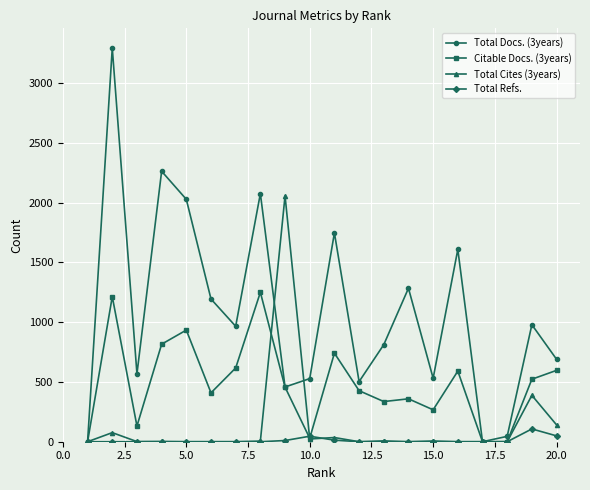

What are all the series names shown in the legend?

Total Docs. (3years), Citable Docs. (3years), Total Cites (3years), Total Refs.